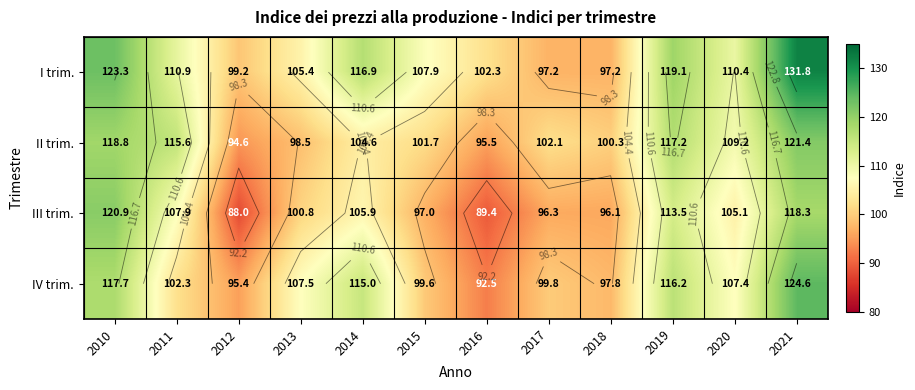

Which has a higher value, 2018 or 2020?

2020